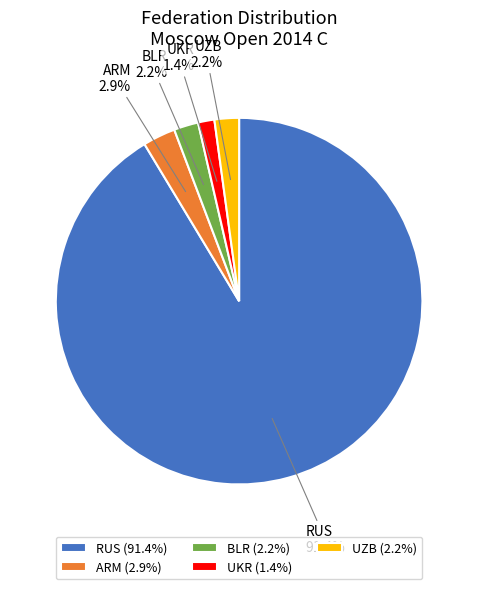

Which slice represents more than half of the pie?

RUS